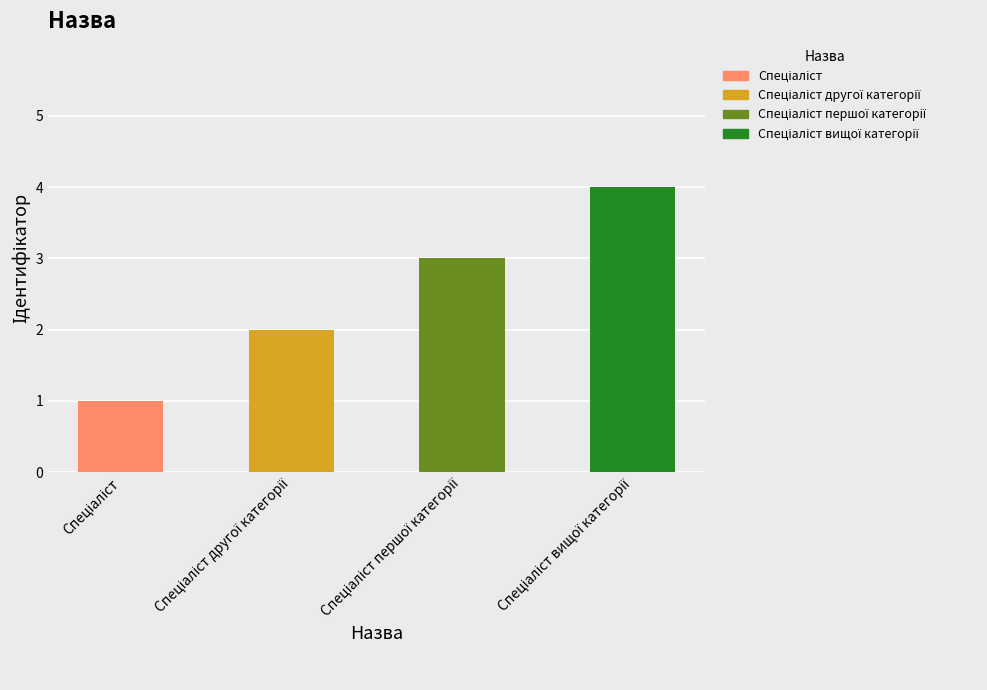

What is the sum of all values?

10